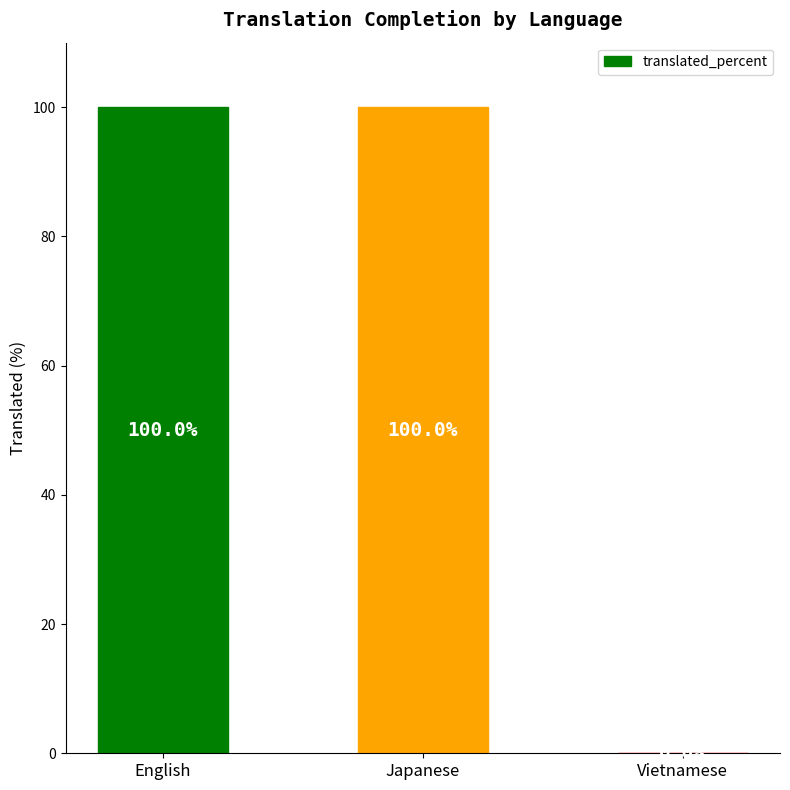

The chart shows a value of 0 at Vietnamese. True or false?

True